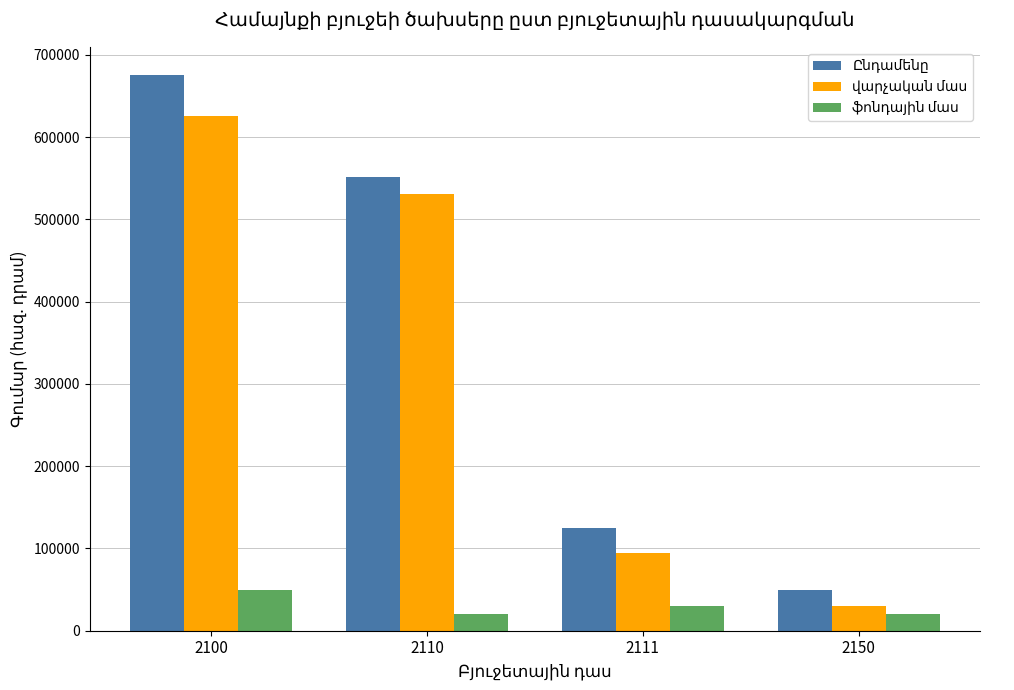

At which category is the sum across all series the highest?

2100